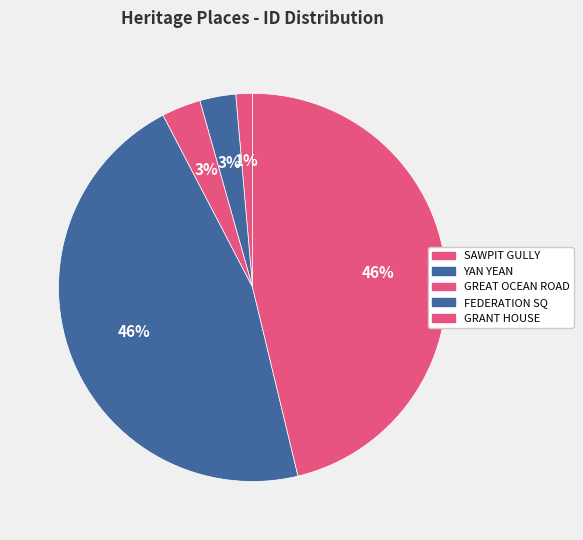

True or false: GREAT OCEAN ROAD accounts for 3% of the total.

True